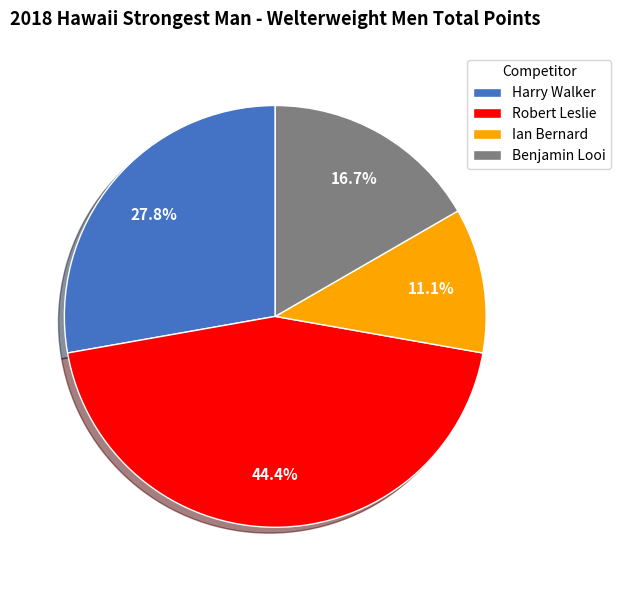

Rank the categories by value from lowest to highest.

Ian Bernard, Benjamin Looi, Harry Walker, Robert Leslie